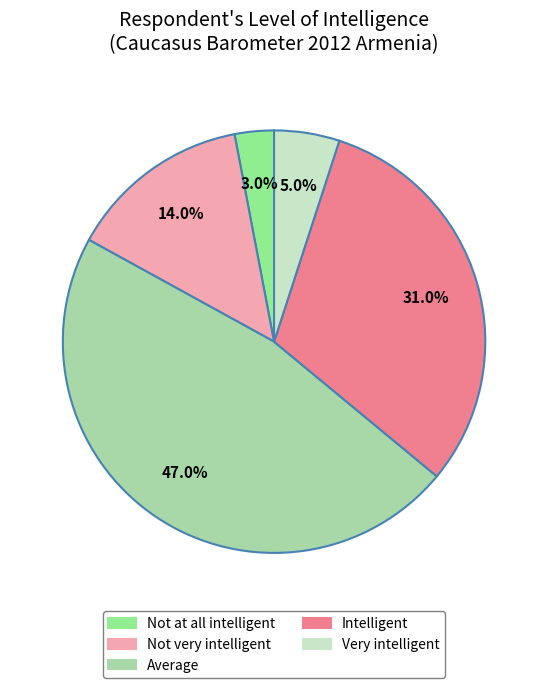

True or false: Average accounts for 38% of the total.

False